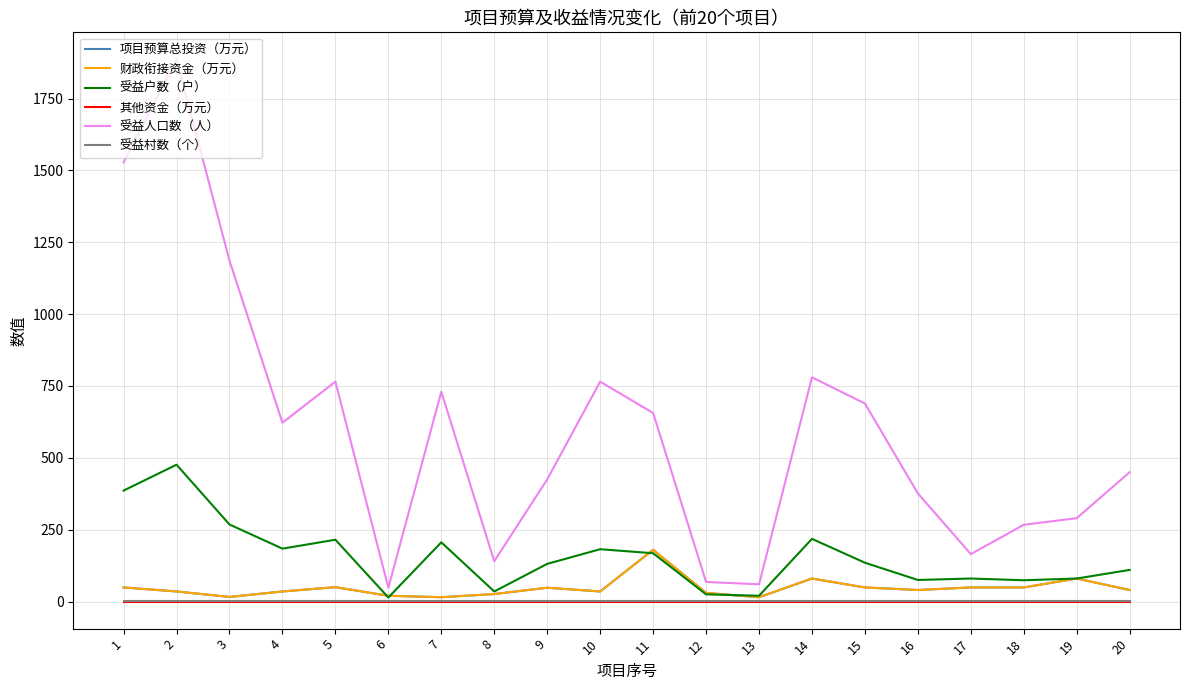

What are all the series names shown in the legend?

项目预算总投资（万元）, 财政衔接资金（万元）, 受益户数（户）, 其他资金（万元）, 受益人口数（人）, 受益村数（个）